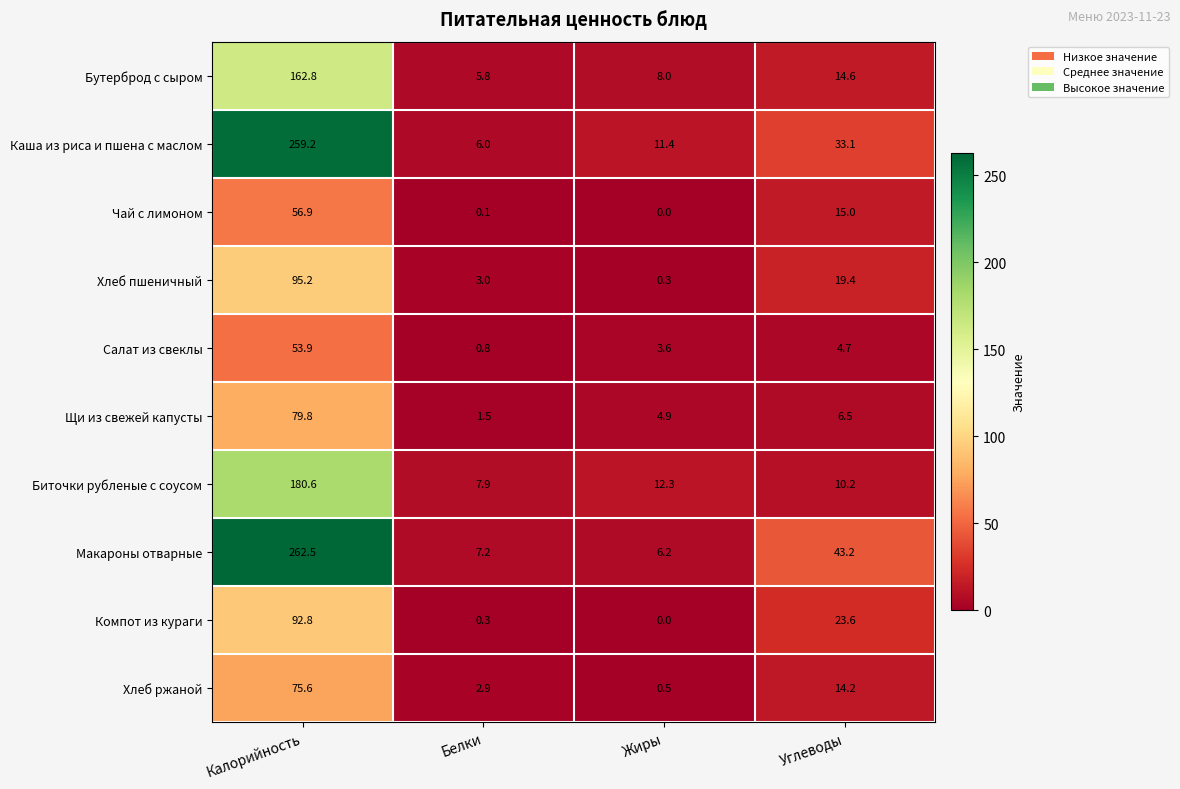

List the series in order of their peak value, highest first.

Макароны отварные, Каша из риса и пшена с маслом, Биточки рубленые с соусом, Бутерброд с сыром, Хлеб пшеничный, Компот из кураги, Щи из свежей капусты, Хлеб ржаной, Чай с лимоном, Салат из свеклы